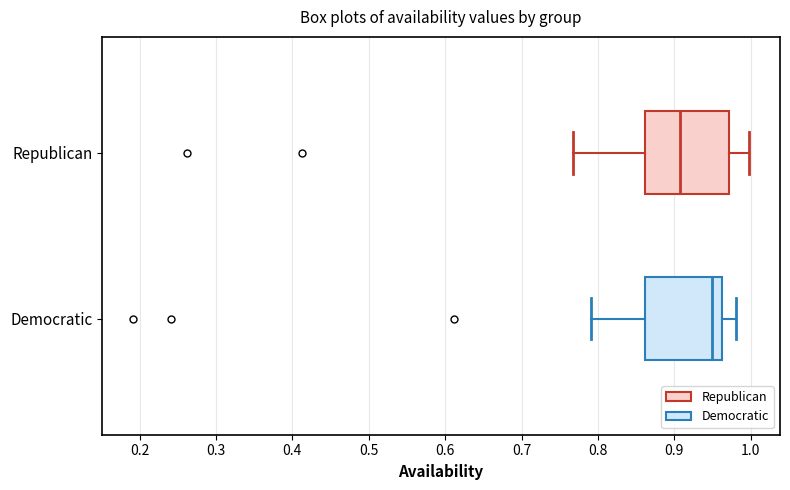

Reading bottom to top, transcribe this box plot: for each box, give where its median line is, the range the box spans, and where its two whiskers end, as read against the x-axis. The values are not printed on the chart, so give them approximately, as read against the axis.

Democratic: median 0.95, box 0.86 to 0.96, whiskers 0.79 to 0.98
Republican: median 0.91, box 0.86 to 0.97, whiskers 0.77 to 1.00